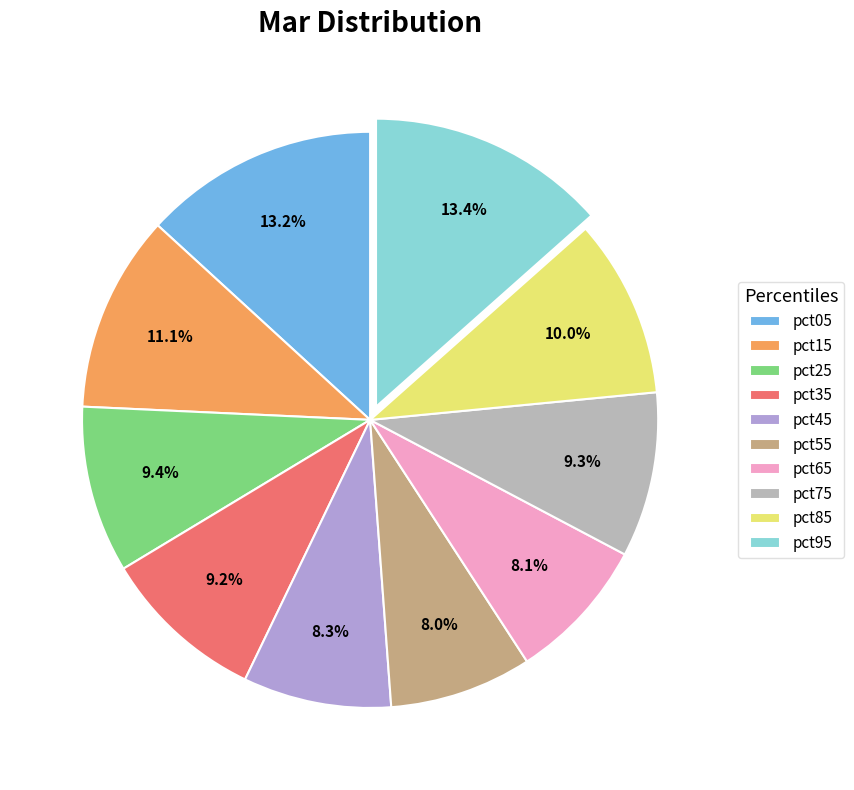

How much of the chart is everything except pct45?

91.7%